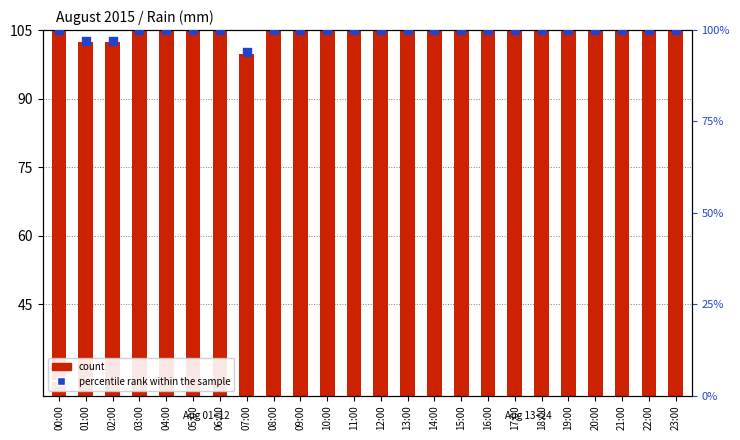

Which series has the largest total across all categories?

percentile rank within the sample